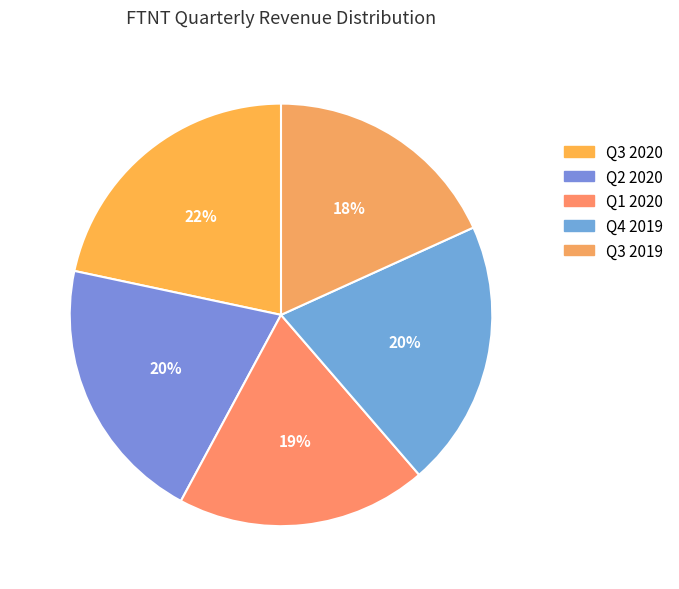

To the nearest percent, what portion does Q4 2019 represent?

20%